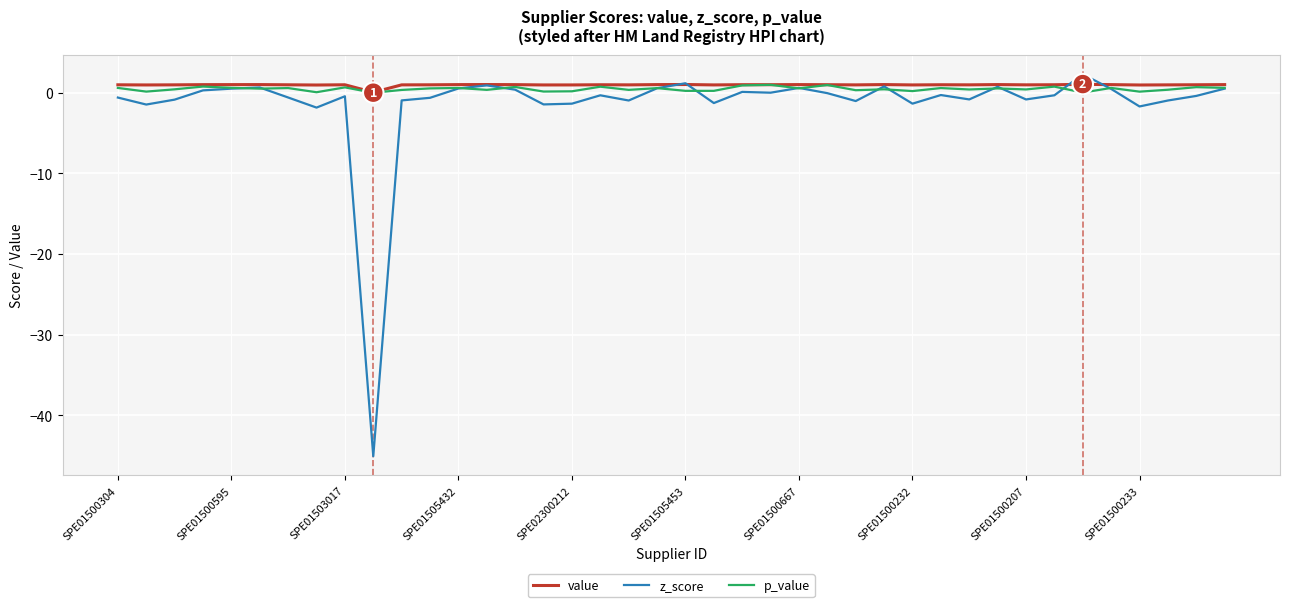

Which series has the largest range (max minus min)?

z_score